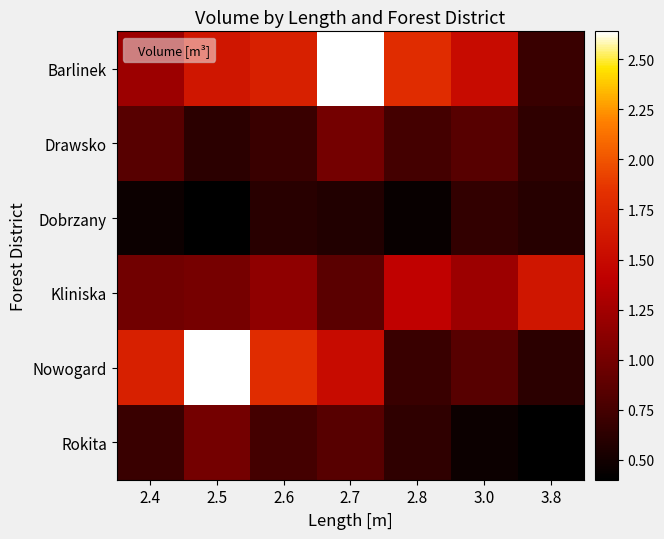

At how many categories does at least one series exceed 0?

7